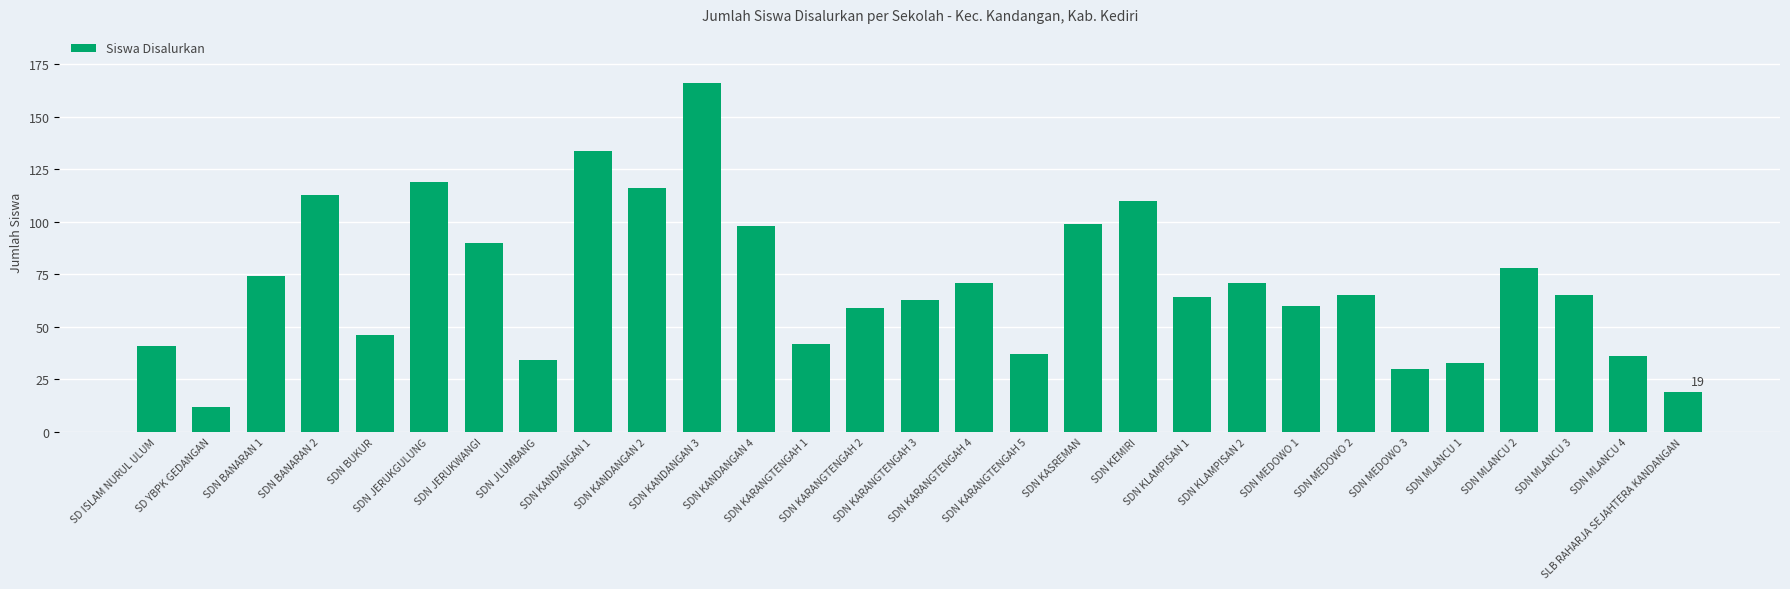

What is the difference between the second highest and minimum values?

122